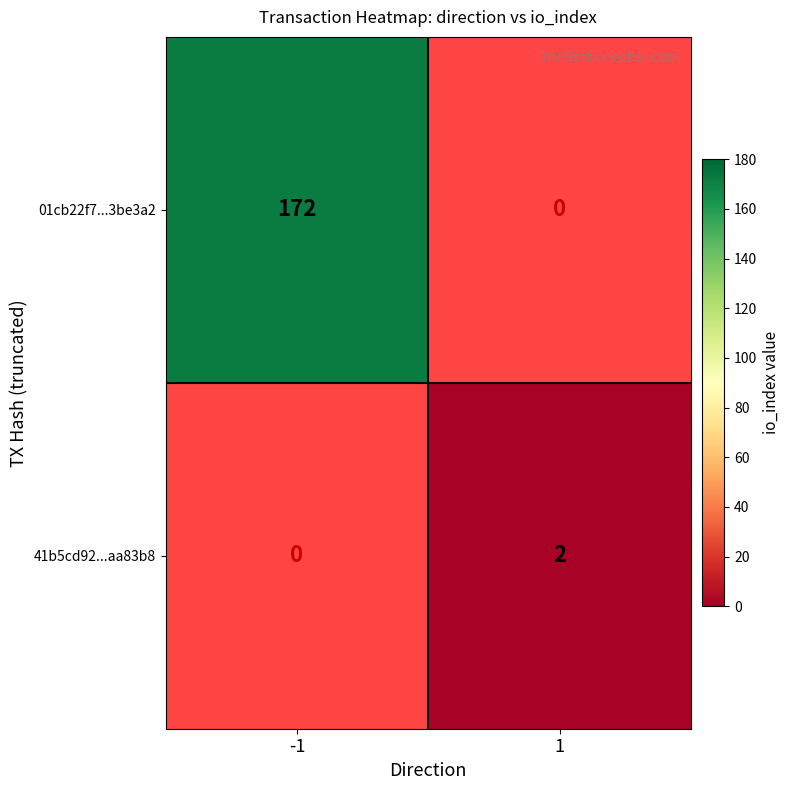

The 41b5cd92...aa83b8 series shows 2 at 1. True or false?

True